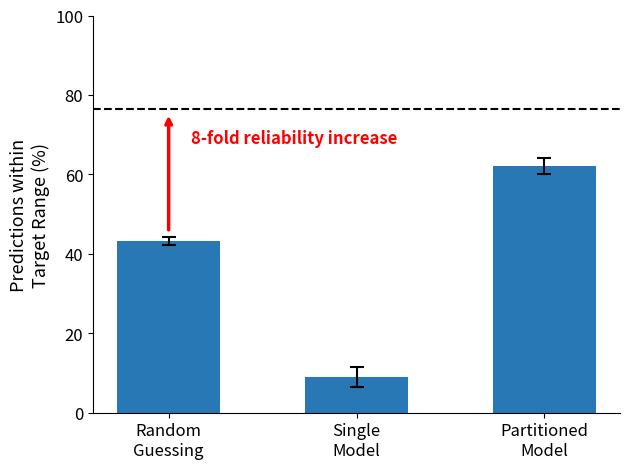

List the labels in order of value, largest first.

Partitioned
Model, Random
Guessing, Single
Model